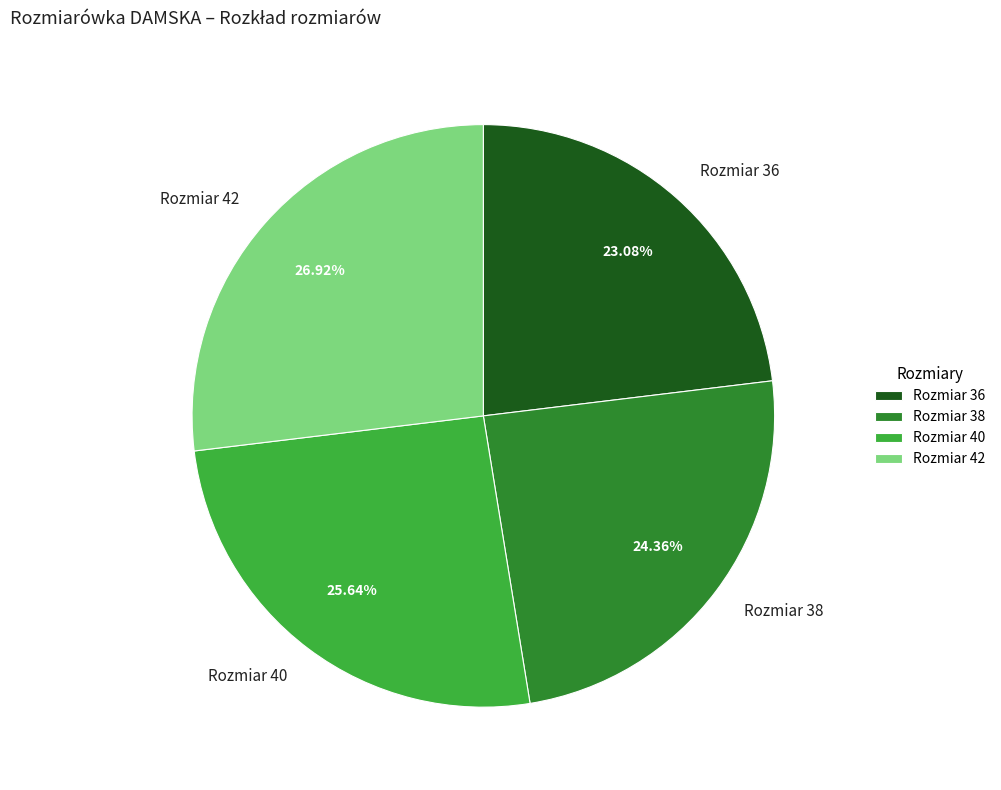

Rank the categories by value from highest to lowest.

Rozmiar 42, Rozmiar 40, Rozmiar 38, Rozmiar 36